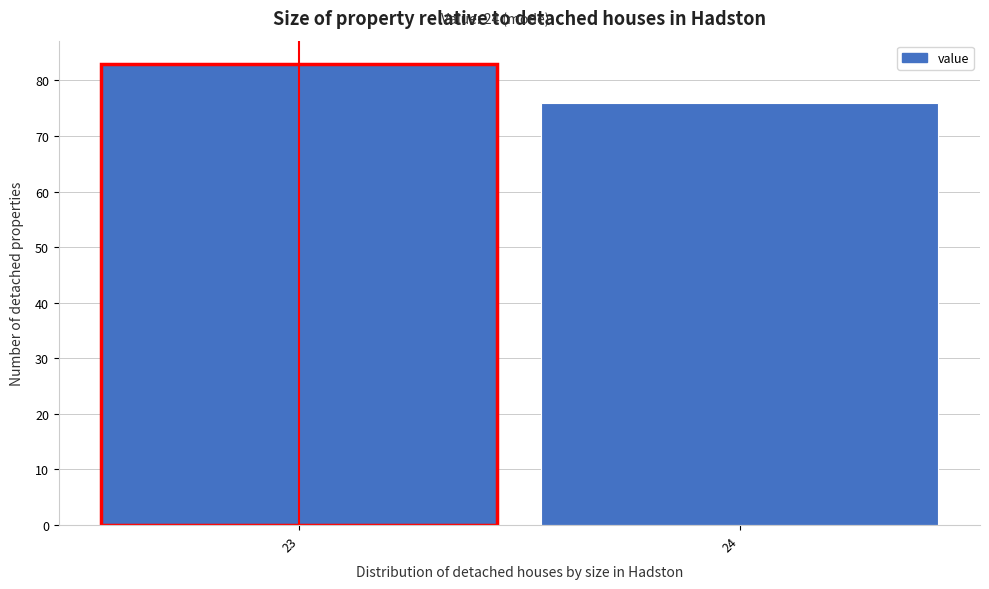

Reading left to right, extract all data points from this chart.

23=83	24=76